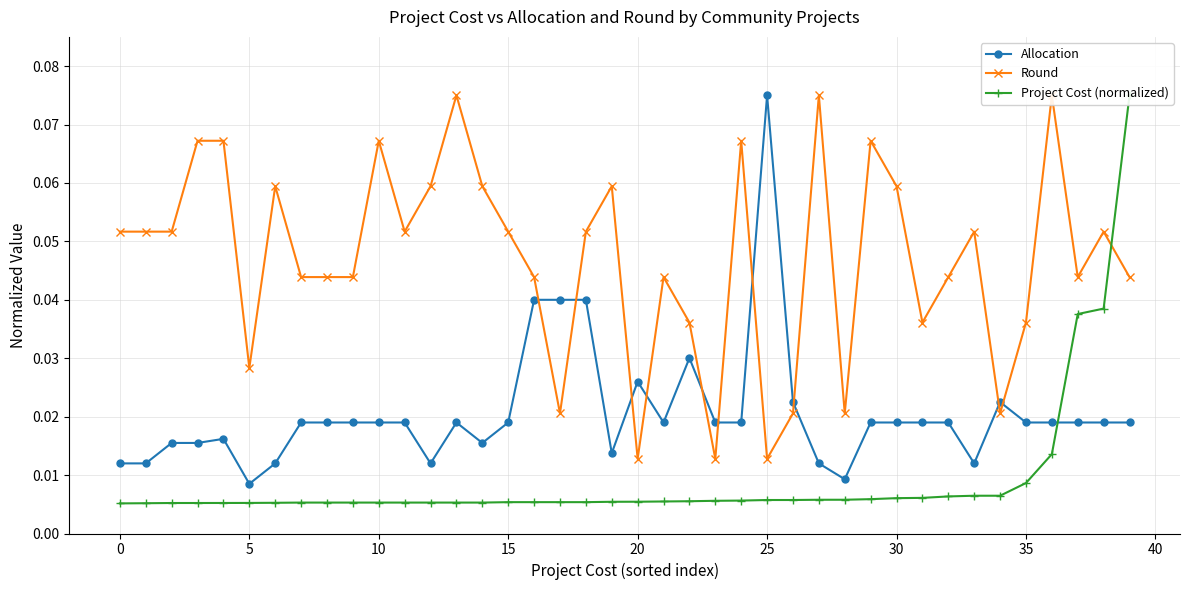

How many times do Round and Project Cost (normalized) cross each other?

1